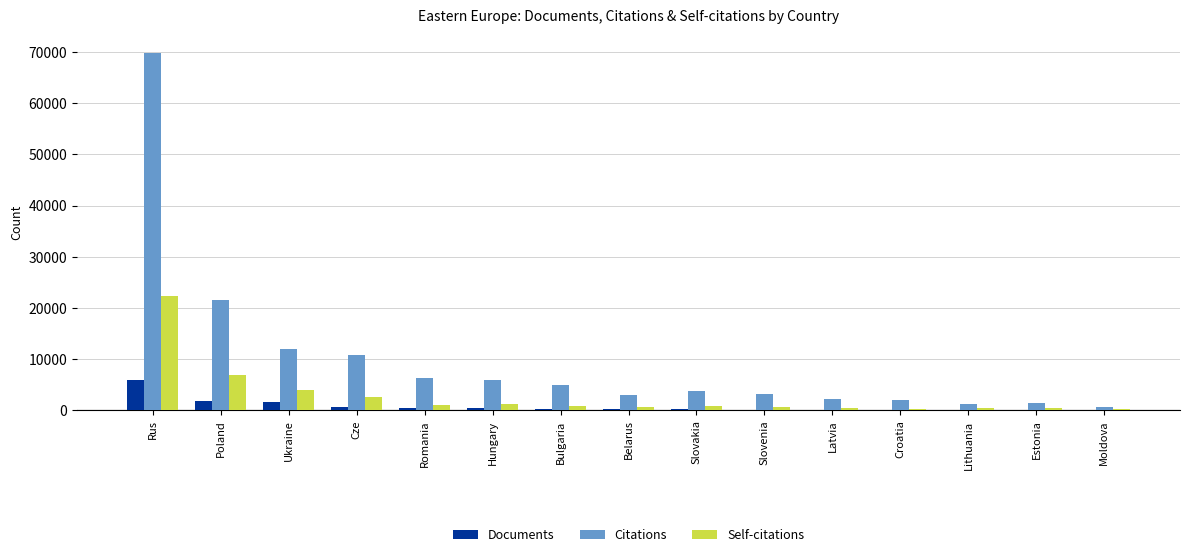

Which series has the widest spread of values?

Citations